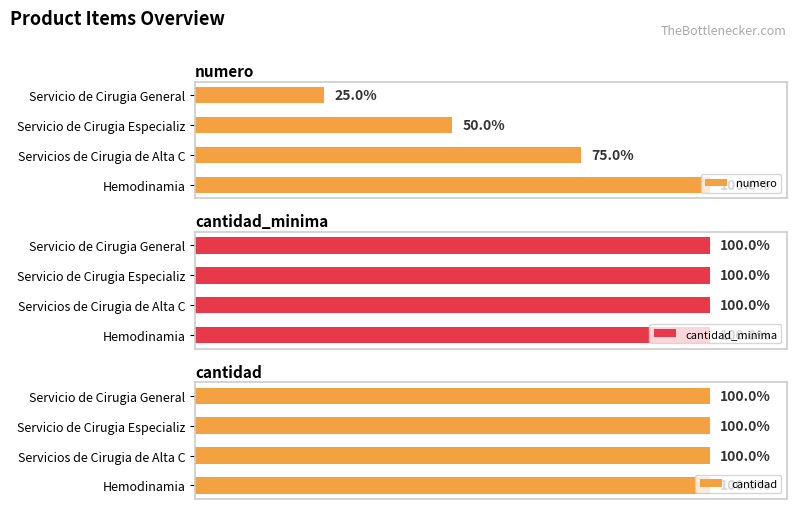

How many distinct data groups are displayed?

3